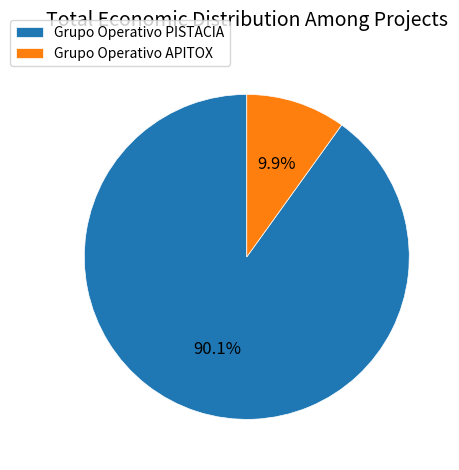

Does Grupo Operativo APITOX represent more than half of the total?

No